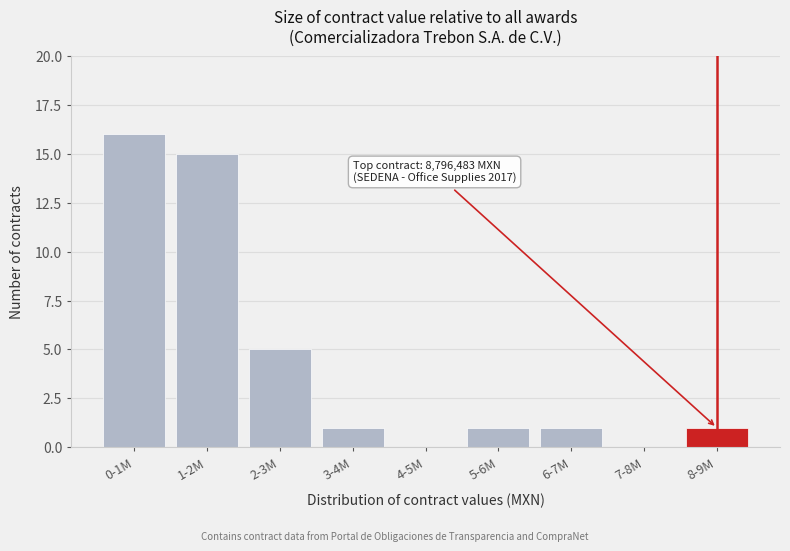

Reading left to right, what are all the values shown in this chart?

0-1M=16	1-2M=15	2-3M=5	3-4M=1	4-5M=0	5-6M=1	6-7M=1	7-8M=0	8-9M=1